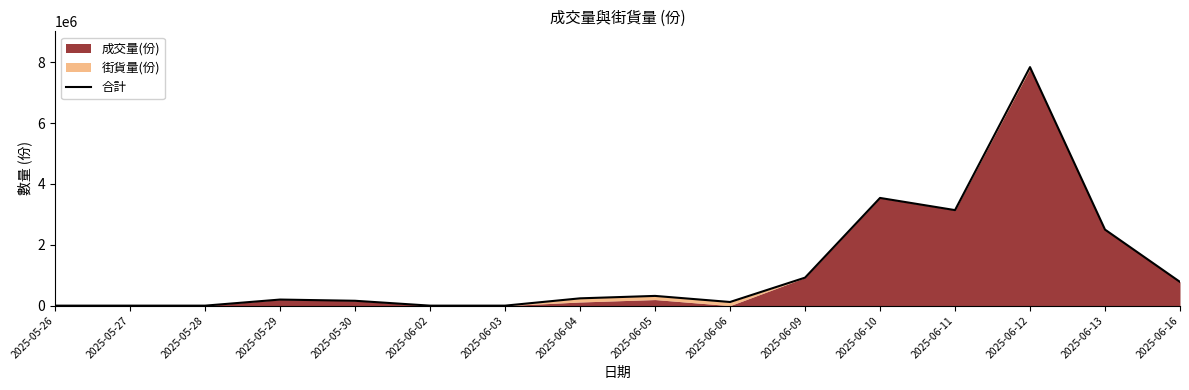

What is the sum of all values?

19760000